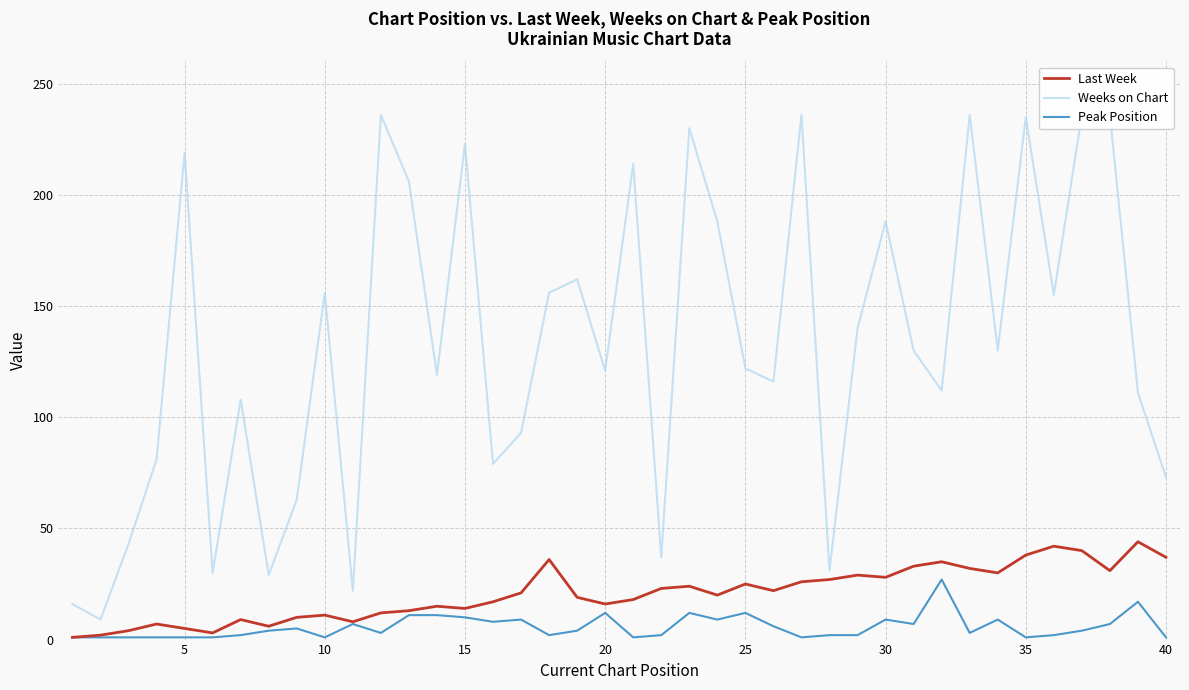

What is the lowest value of the Peak Position series?

1